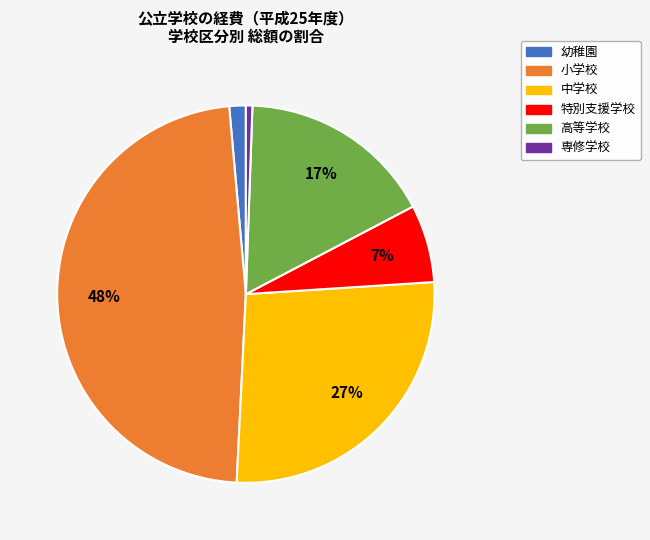

Does any single category account for the majority?

No